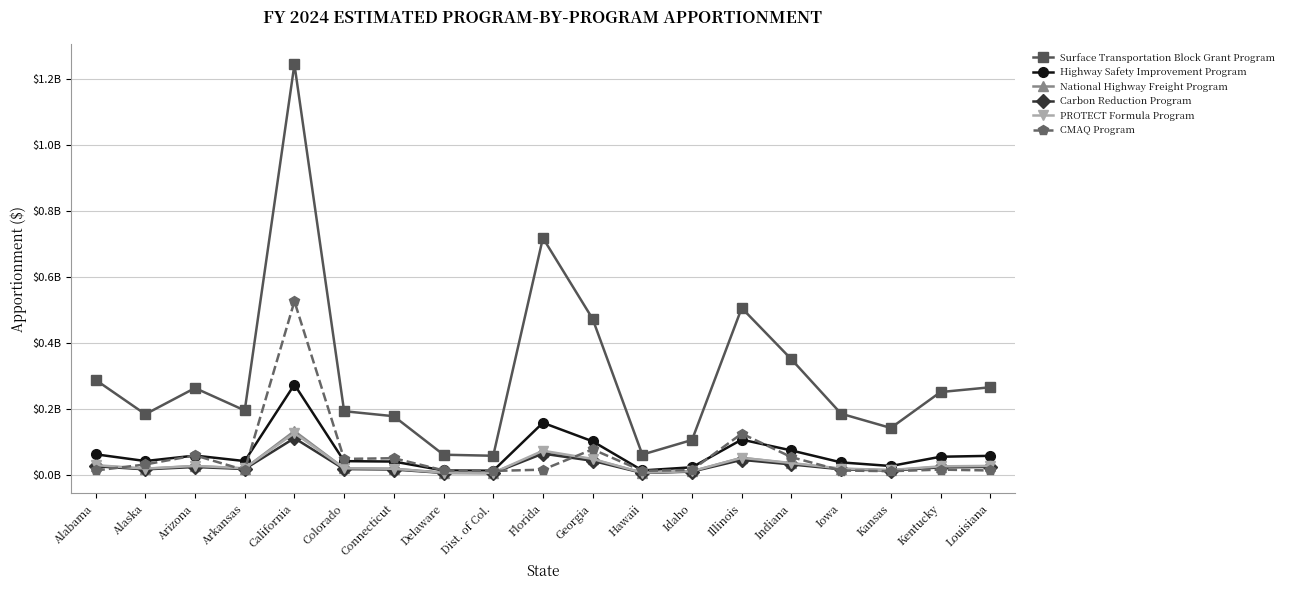

What is the maximum value for Highway Safety Improvement Program?

273579460